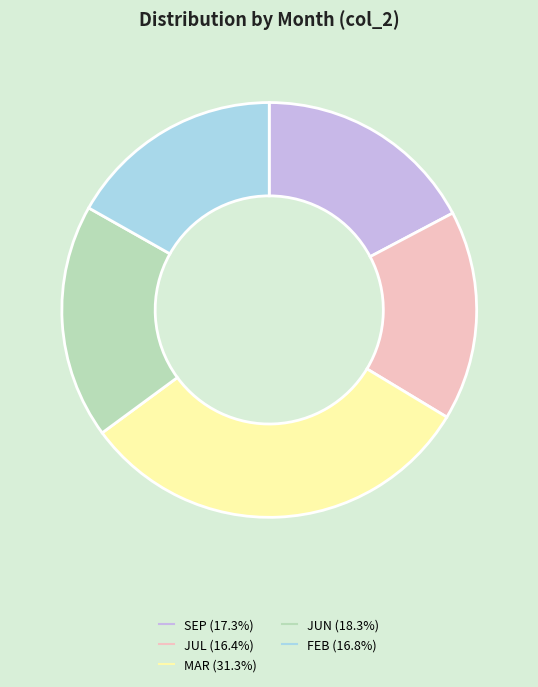

Is there a majority slice in this chart?

No